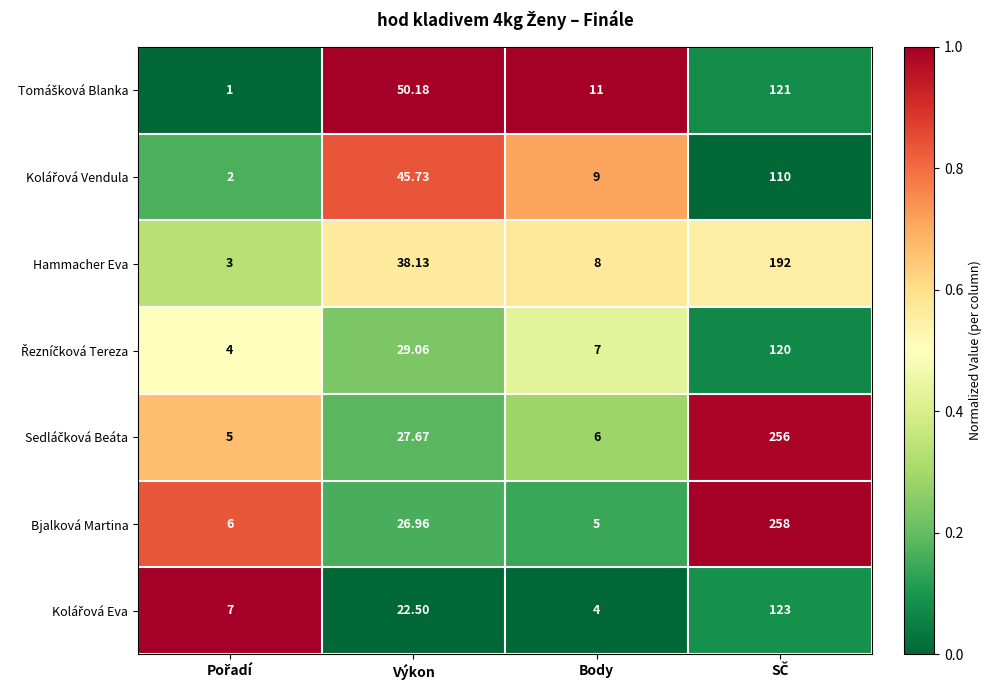

Which series has the largest total across all categories?

Bjalková Martina